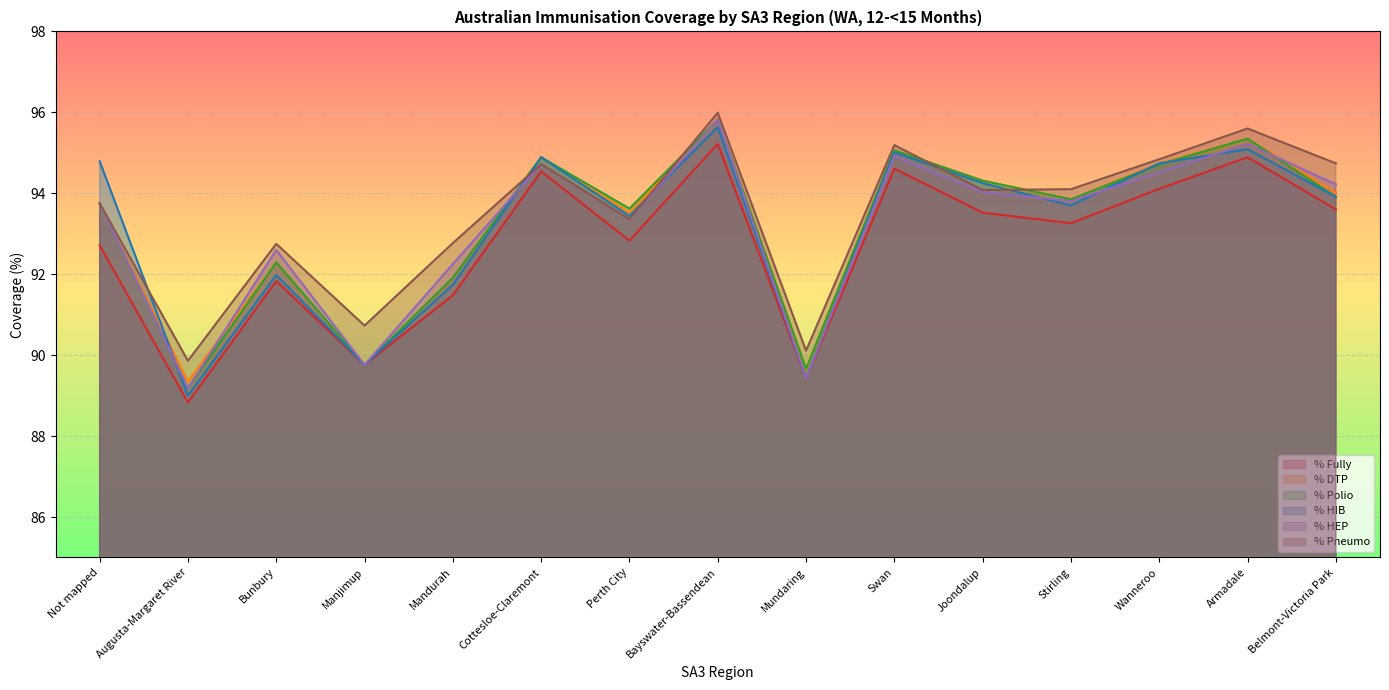

Reading left to right, extract all data points from this chart.

% Fully: Not mapped=92.7	Augusta-Margaret River=88.8	Bunbury=91.8	Manjimup=89.8	Mandurah=91.5	Cottesloe-Claremont=94.5	Perth City=92.8	Bayswater-Bassendean=95.2	Mundaring=89.4	Swan=94.6	Joondalup=93.5	Stirling=93.3	Wanneroo=94.1	Armadale=94.9	Belmont-Victoria Park=93.6
% DTP: Not mapped=93.8	Augusta-Margaret River=89.3	Bunbury=92.3	Manjimup=89.8	Mandurah=91.9	Cottesloe-Claremont=94.9	Perth City=93.5	Bayswater-Bassendean=95.8	Mundaring=89.7	Swan=95.1	Joondalup=94.3	Stirling=93.8	Wanneroo=94.7	Armadale=95.3	Belmont-Victoria Park=94.0
% Polio: Not mapped=93.8	Augusta-Margaret River=89.2	Bunbury=92.3	Manjimup=89.8	Mandurah=91.9	Cottesloe-Claremont=94.9	Perth City=93.6	Bayswater-Bassendean=95.8	Mundaring=89.7	Swan=95.1	Joondalup=94.3	Stirling=93.8	Wanneroo=94.7	Armadale=95.3	Belmont-Victoria Park=93.9
% HIB: Not mapped=94.8	Augusta-Margaret River=89.0	Bunbury=92.0	Manjimup=89.8	Mandurah=91.7	Cottesloe-Claremont=94.9	Perth City=93.4	Bayswater-Bassendean=95.6	Mundaring=89.4	Swan=95.0	Joondalup=94.2	Stirling=93.7	Wanneroo=94.7	Armadale=95.1	Belmont-Victoria Park=93.9
% HEP: Not mapped=93.8	Augusta-Margaret River=89.2	Bunbury=92.6	Manjimup=89.8	Mandurah=92.2	Cottesloe-Claremont=94.7	Perth City=93.4	Bayswater-Bassendean=95.8	Mundaring=89.4	Swan=94.9	Joondalup=94.0	Stirling=93.8	Wanneroo=94.5	Armadale=95.2	Belmont-Victoria Park=94.2
% Pneumo: Not mapped=93.8	Augusta-Margaret River=89.9	Bunbury=92.8	Manjimup=90.7	Mandurah=92.8	Cottesloe-Claremont=94.7	Perth City=93.4	Bayswater-Bassendean=96.0	Mundaring=90.1	Swan=95.2	Joondalup=94.1	Stirling=94.1	Wanneroo=94.8	Armadale=95.6	Belmont-Victoria Park=94.7